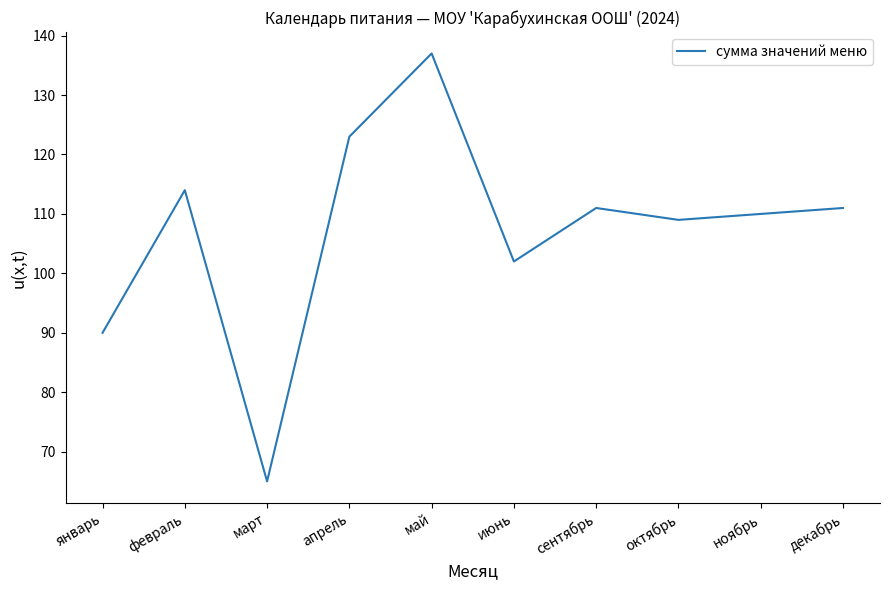

Where does the data first go above 111?

февраль